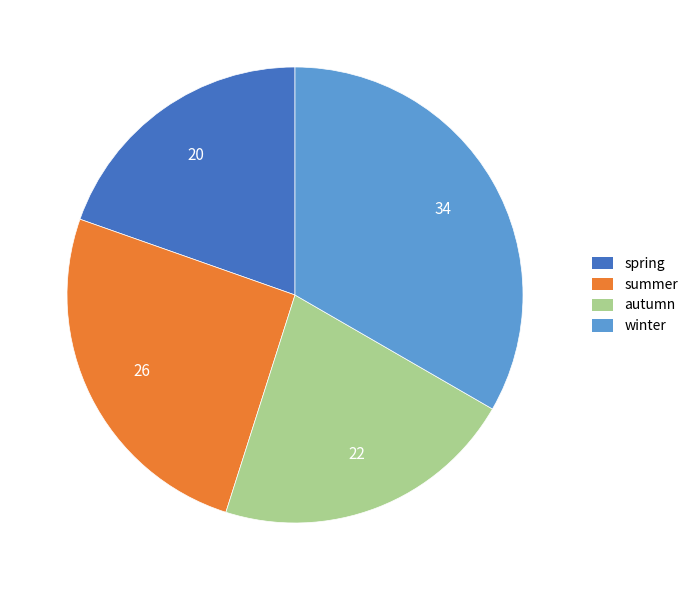

Which has a higher value, autumn or summer?

summer